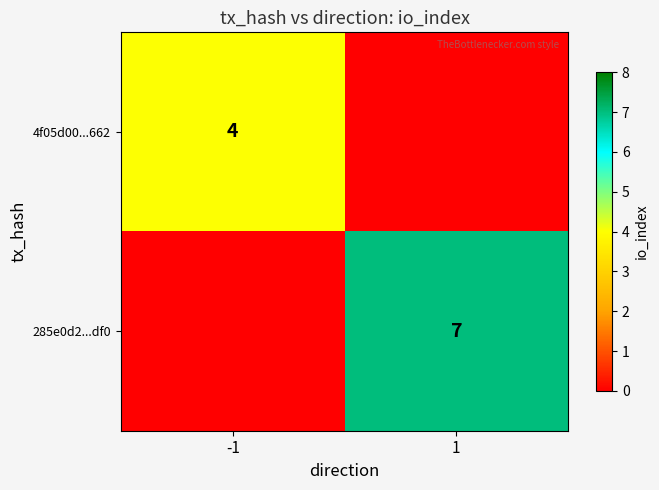

Is the value of 285e0d2...df0 at 1 greater than the value of 4f05d00...662 at -1?

Yes